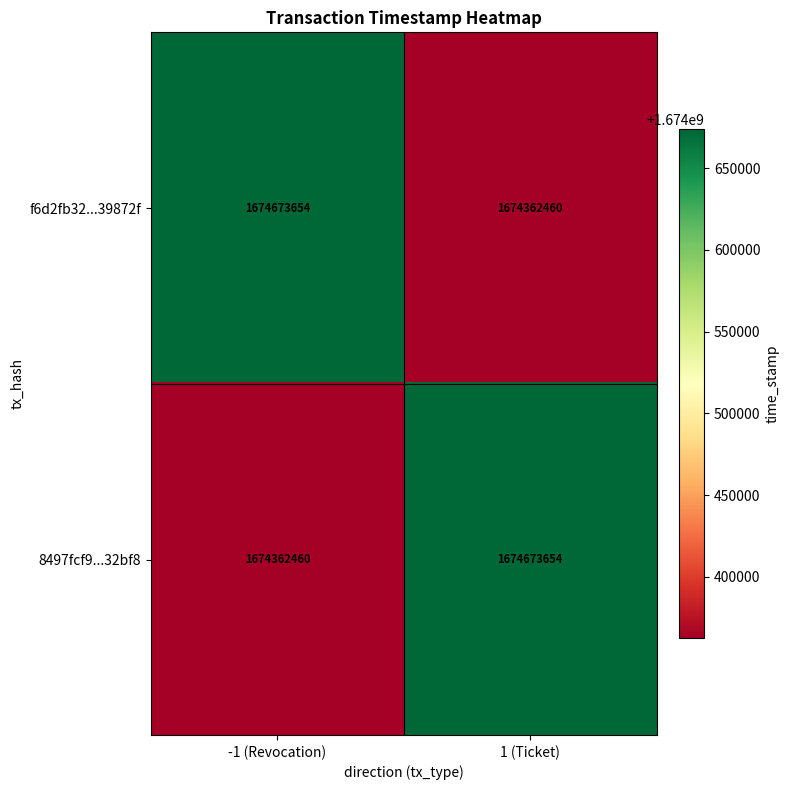

What is the average value of the f6d2fb32...39872f series?

1674518057